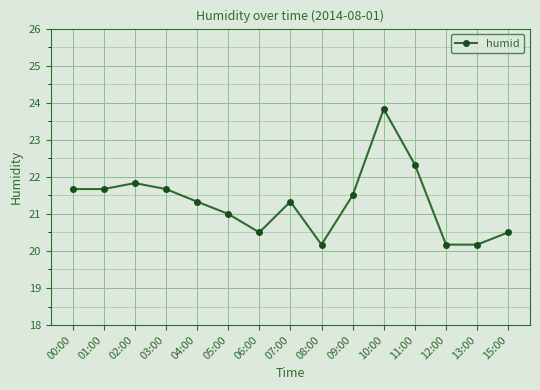

Reading left to right, list all the values displayed in this chart.

21.7	21.7	21.8	21.7	21.3	21.0	20.5	21.3	20.2	21.5	23.8	22.3	20.2	20.2	20.5